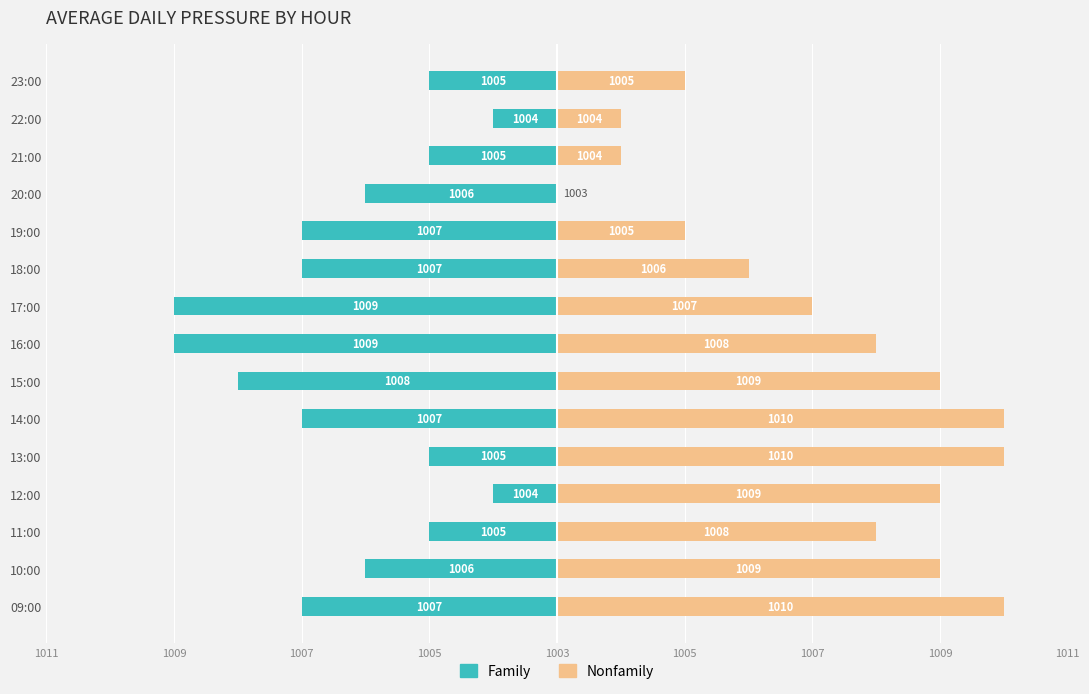

What is the difference between the maximum and minimum values in the Family series?

5